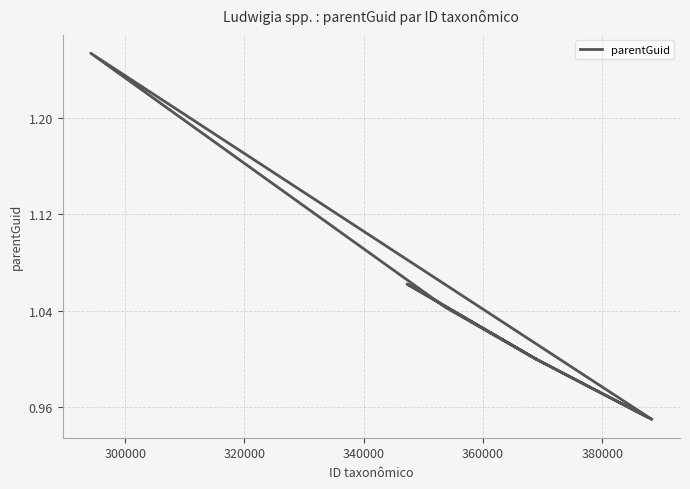

What is the label of the 11th point from the right?

360000